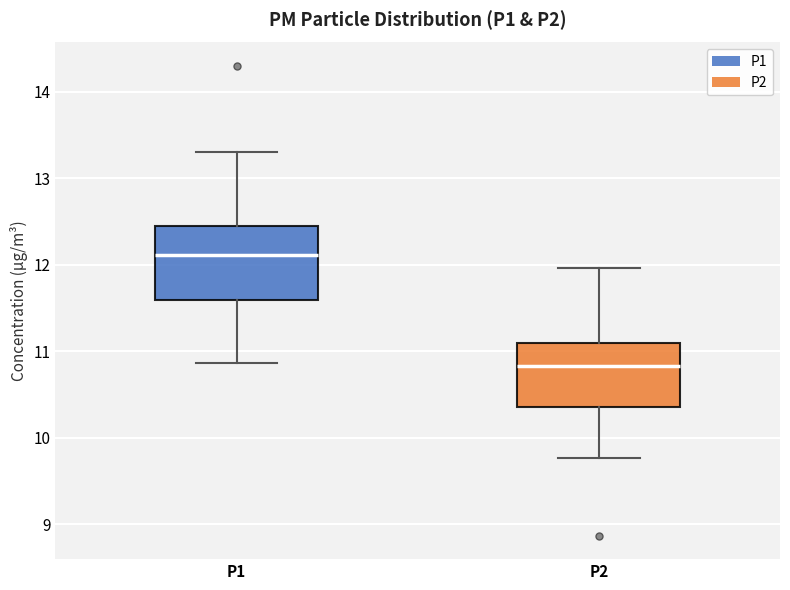

Reading left to right, read every box against the y-axis: the position of its median line, the range the box covers, and the ends of its whiskers. The values are not printed on the chart, so give them approximately, as read against the axis.

P1: median 12.1, box 11.6 to 12.5, whiskers 10.9 to 13.3
P2: median 10.8, box 10.4 to 11.1, whiskers 9.8 to 12.0